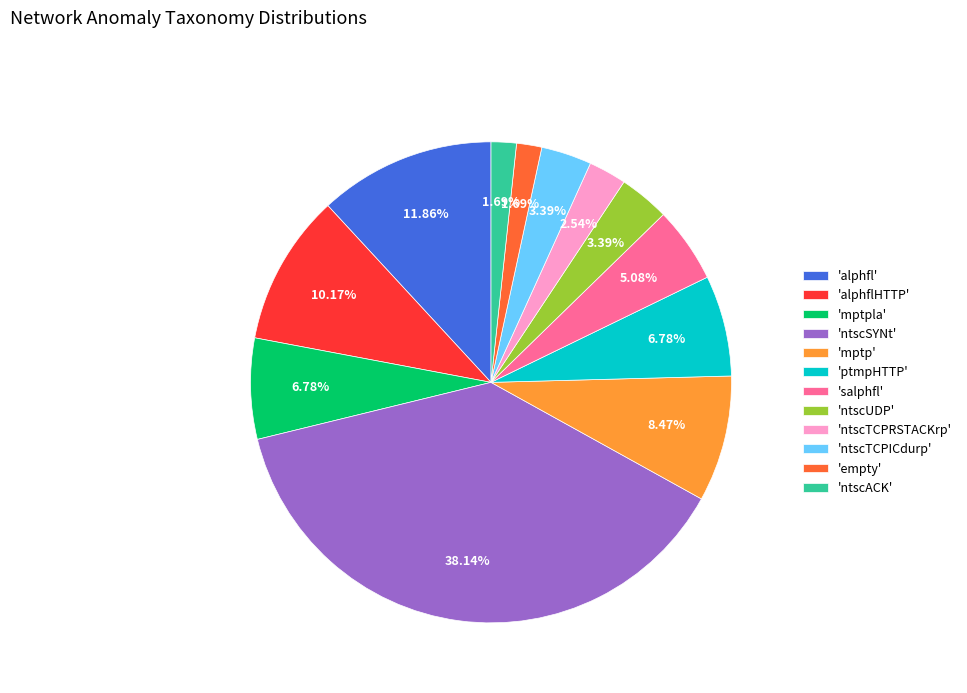

Does any single category account for the majority?

No